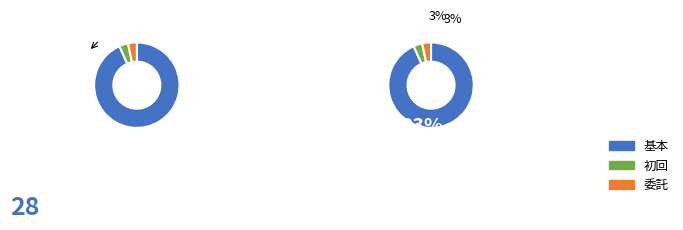

Rank the categories by value from lowest to highest.

初回, 委託, 基本